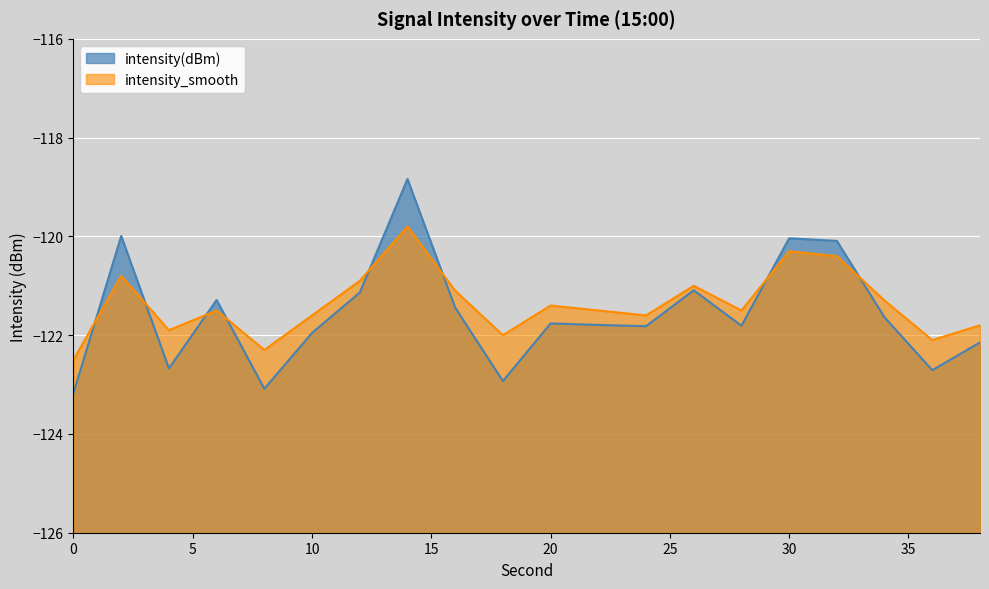

What value does the intensity(dBm) series have at 38?

-122.1